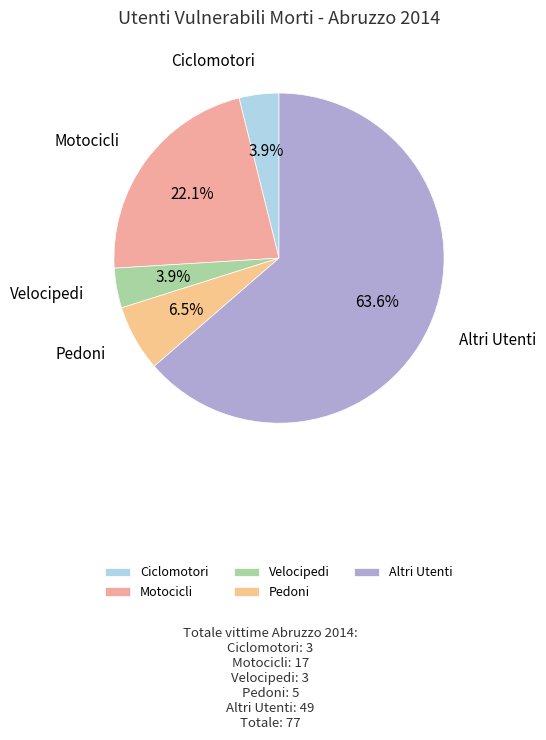

How many slices are in this pie chart?

5